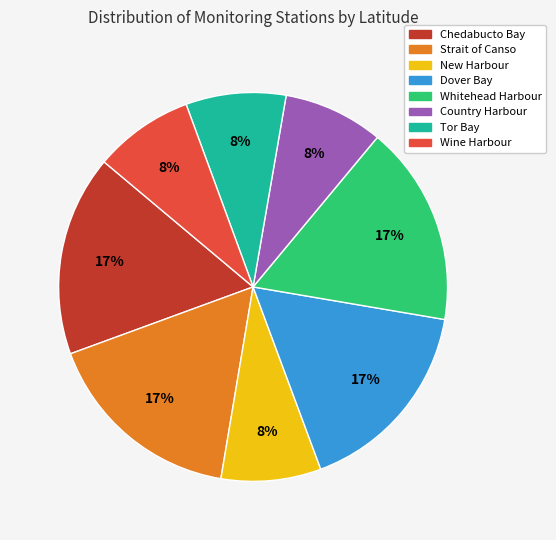

To the nearest percent, what is the average slice percentage?

12%